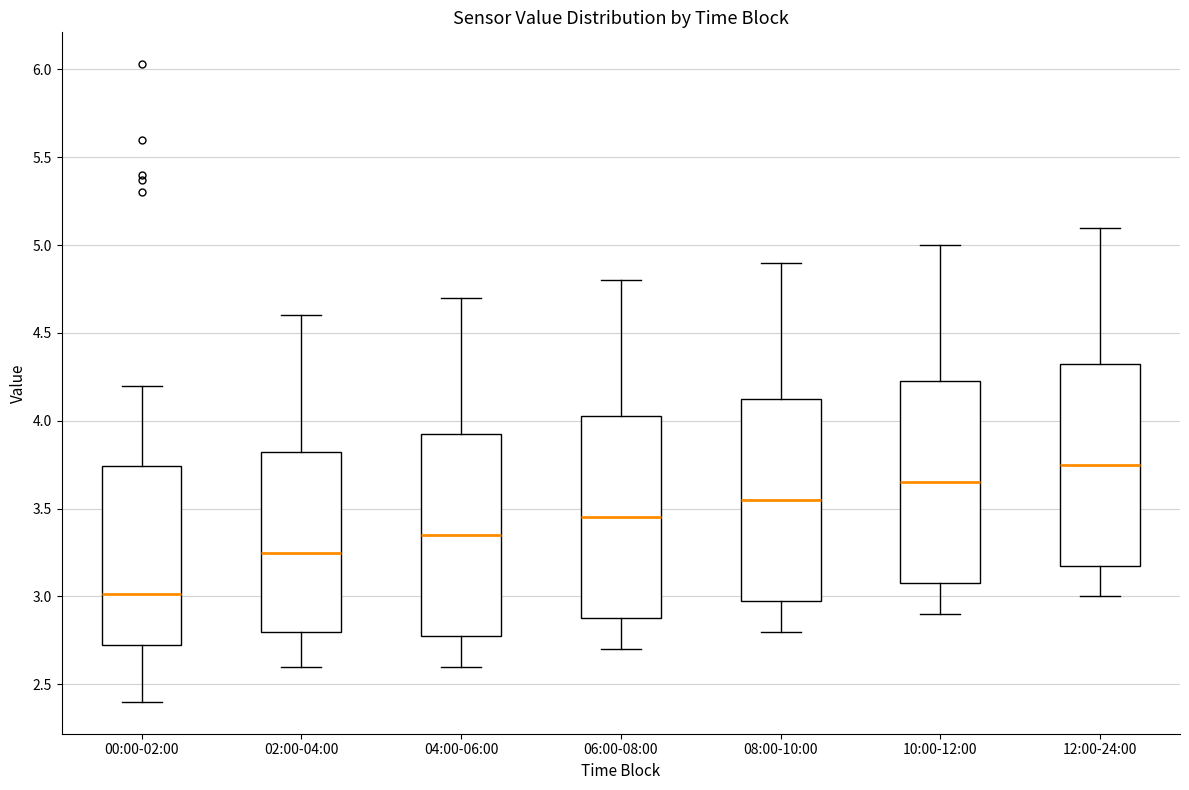

Where does the lower whisker of the box for 00:00-02:00 end on the y-axis? The values are not printed on the chart, so give them approximately, as read against the axis.

2.40